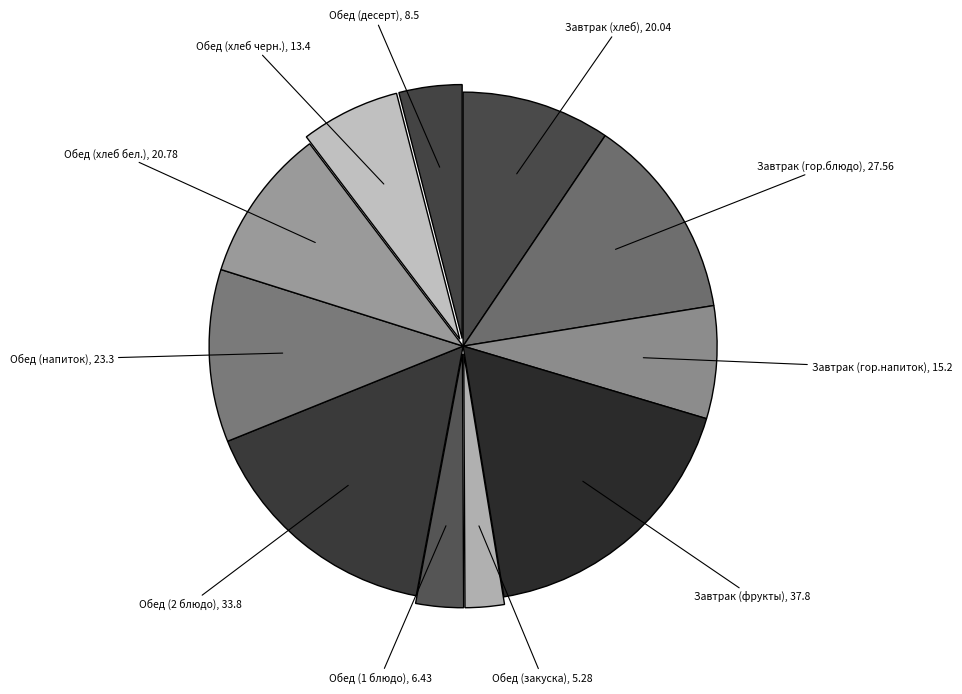

To the nearest percent, what is the difference between the largest and smallest slice percentages?

15%